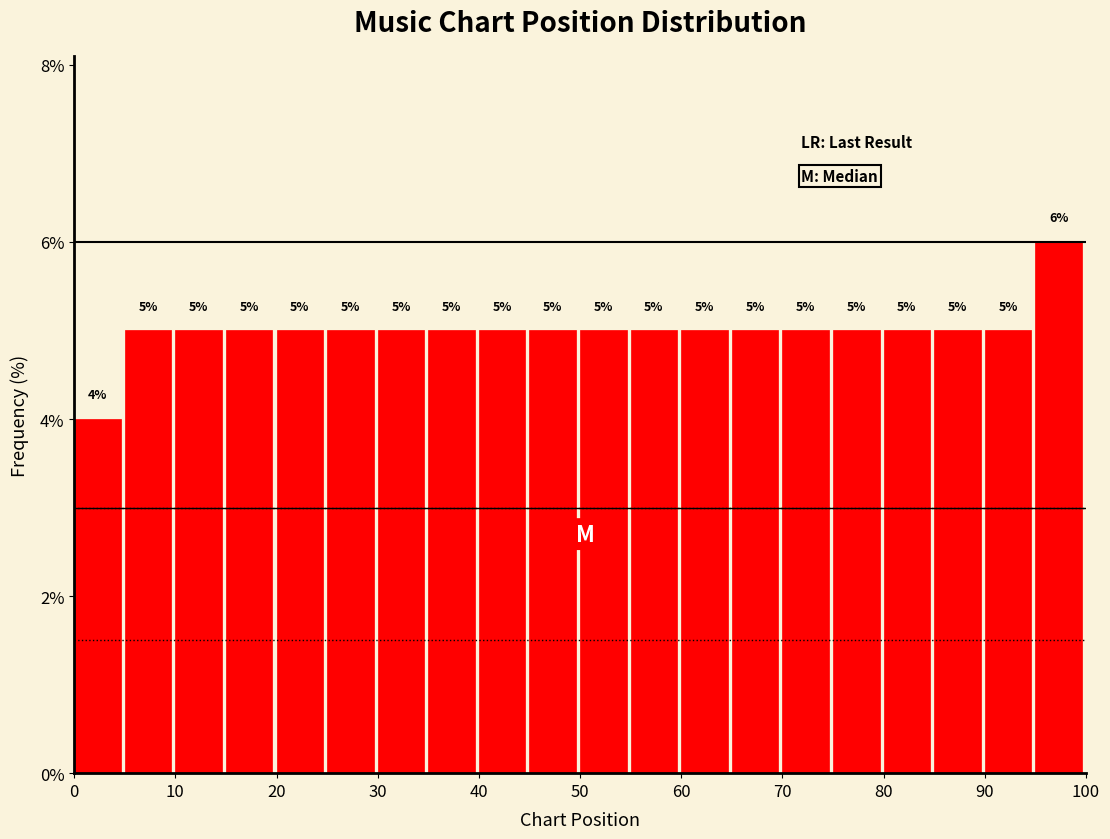

Over which range of the x-axis is the bar tallest?

95 to 100